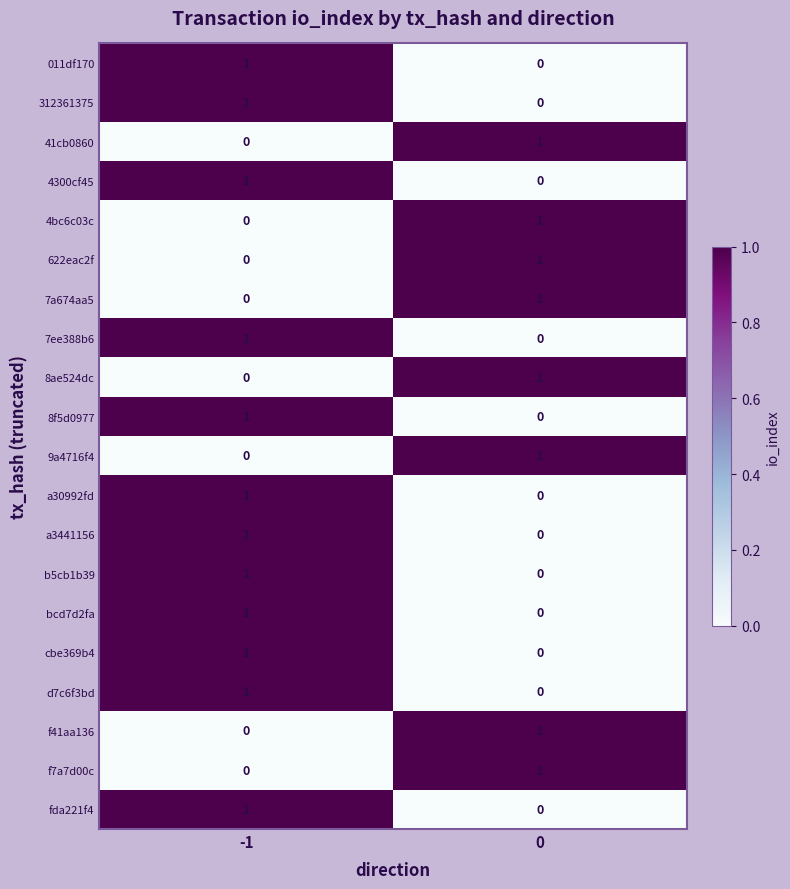

Is the value of bcd7d2fa at -1 greater than the value of a3441156 at 0?

Yes